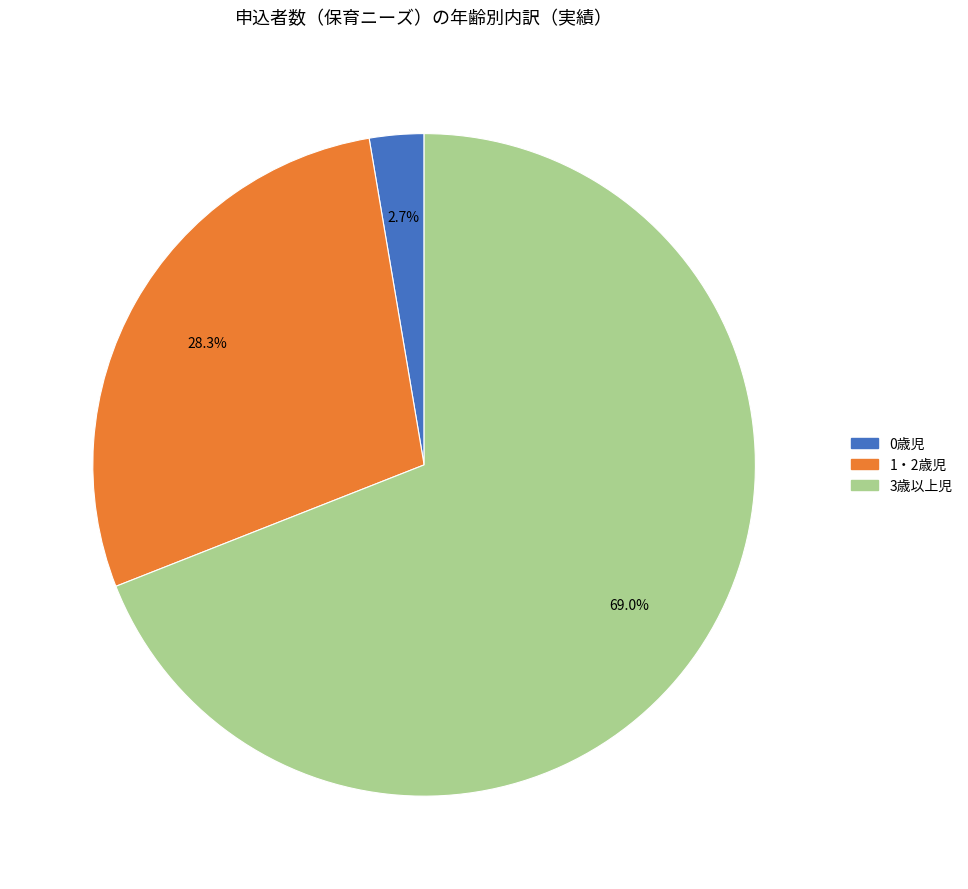

Is there any slice that represents more than half of the pie?

Yes